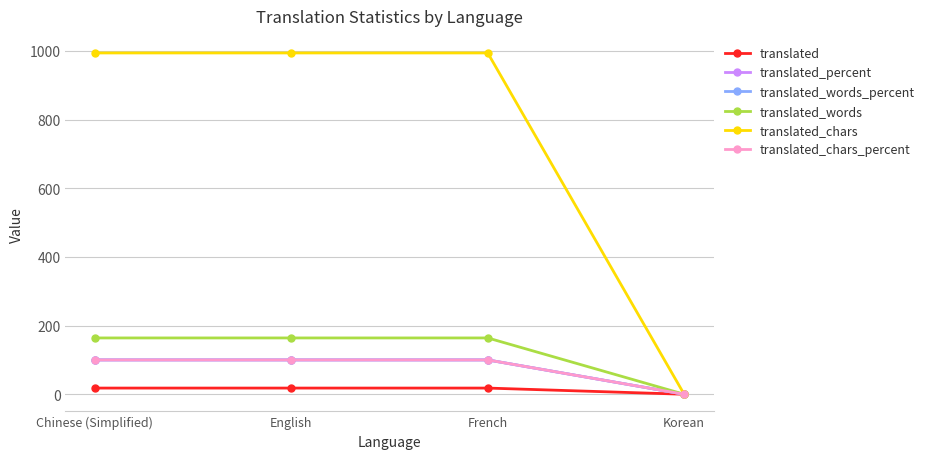

Is this an area chart (filled region under the line)?

No